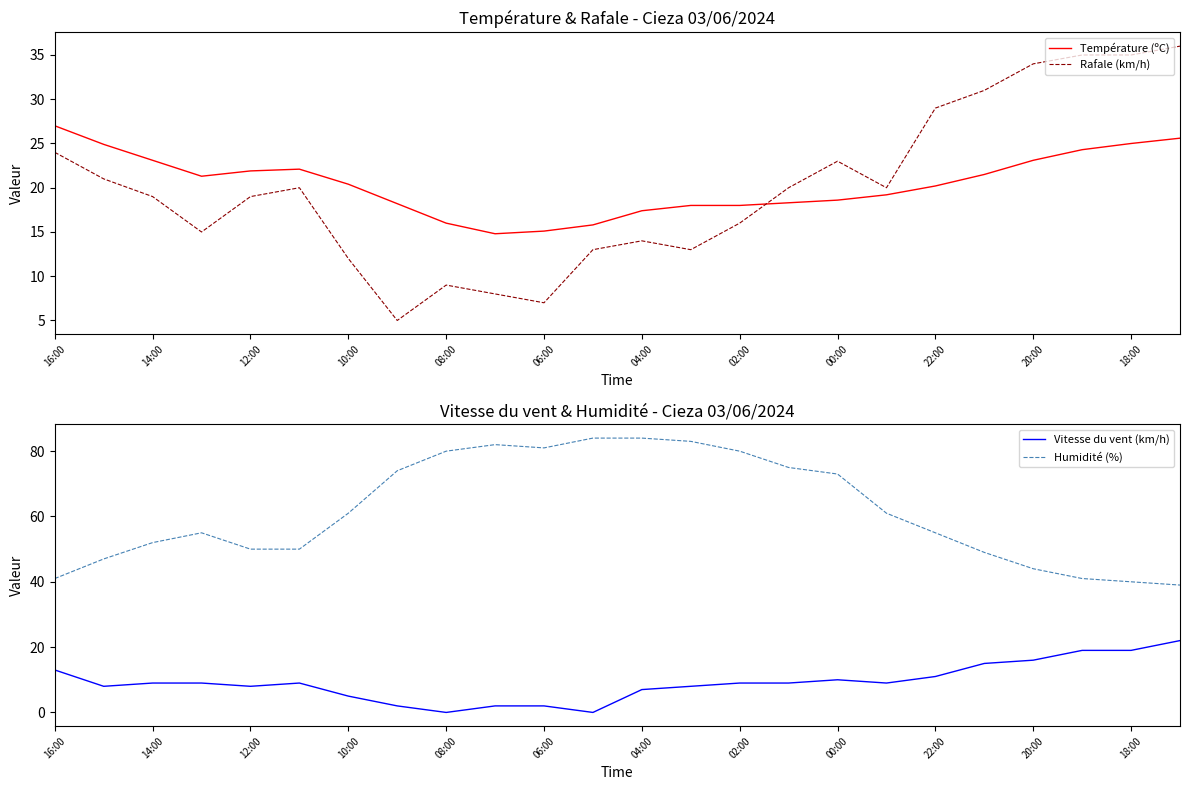

True or false: Température (ºC) and Rafale (km/h) intersect in this chart.

True